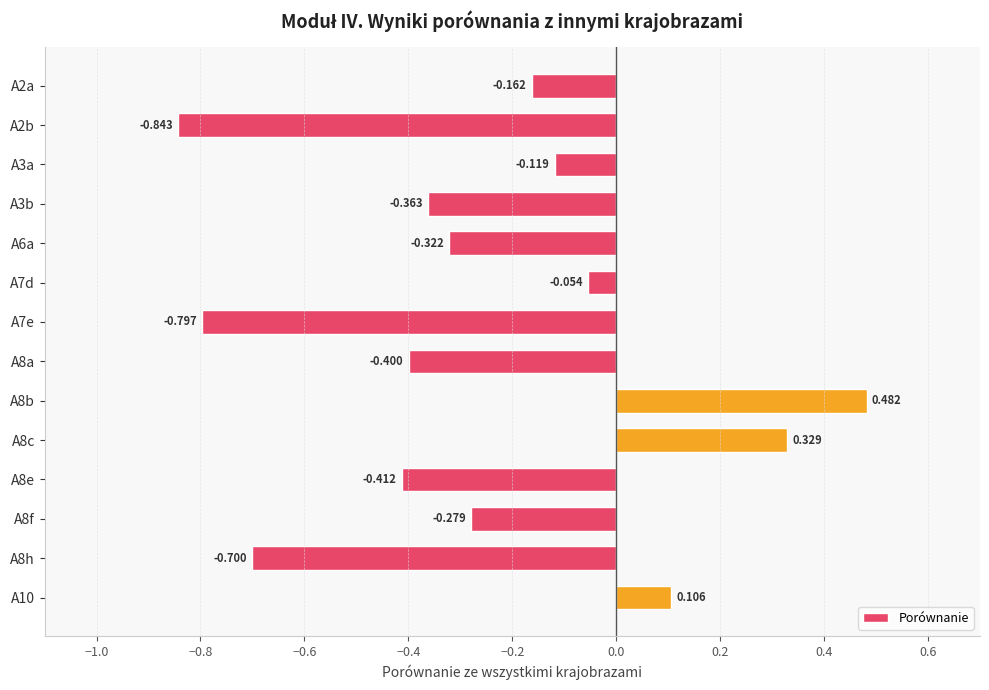

How many bars are there in total?

14